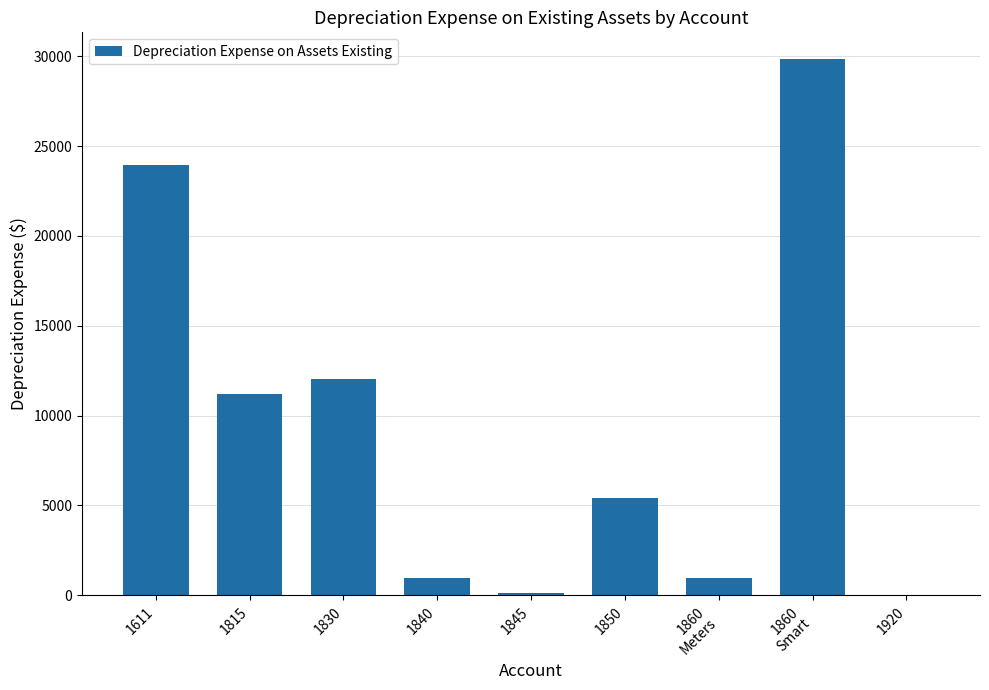

The value at 1611 is 7992.5. True or false?

False